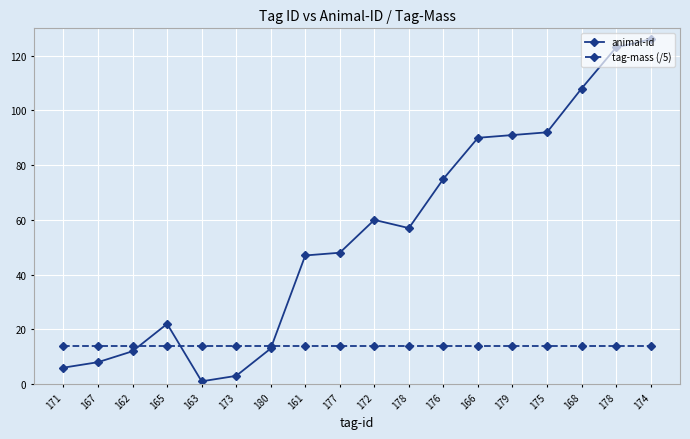

Is it true that tag-mass (/5) equals 14 at 162?

True